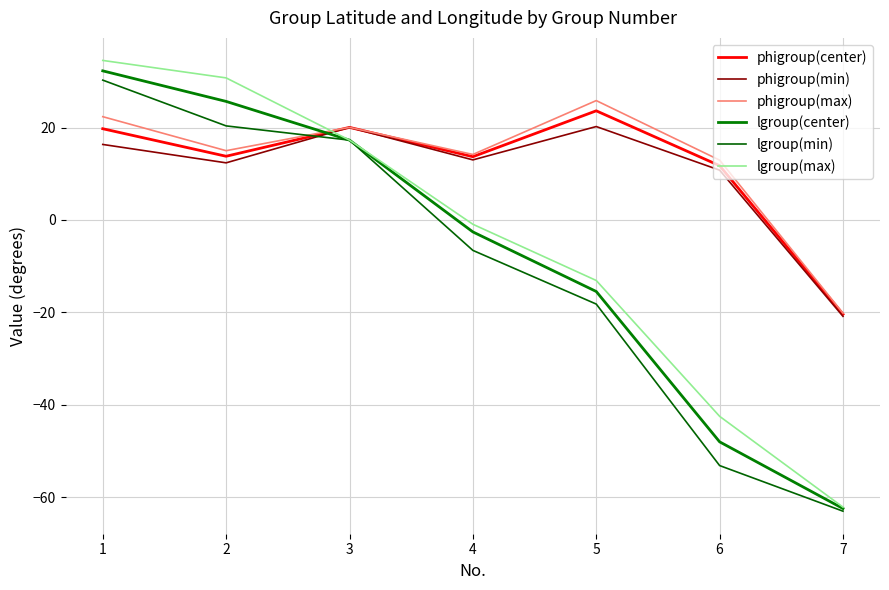

Where does the phigroup(min) series first go above 13?

1